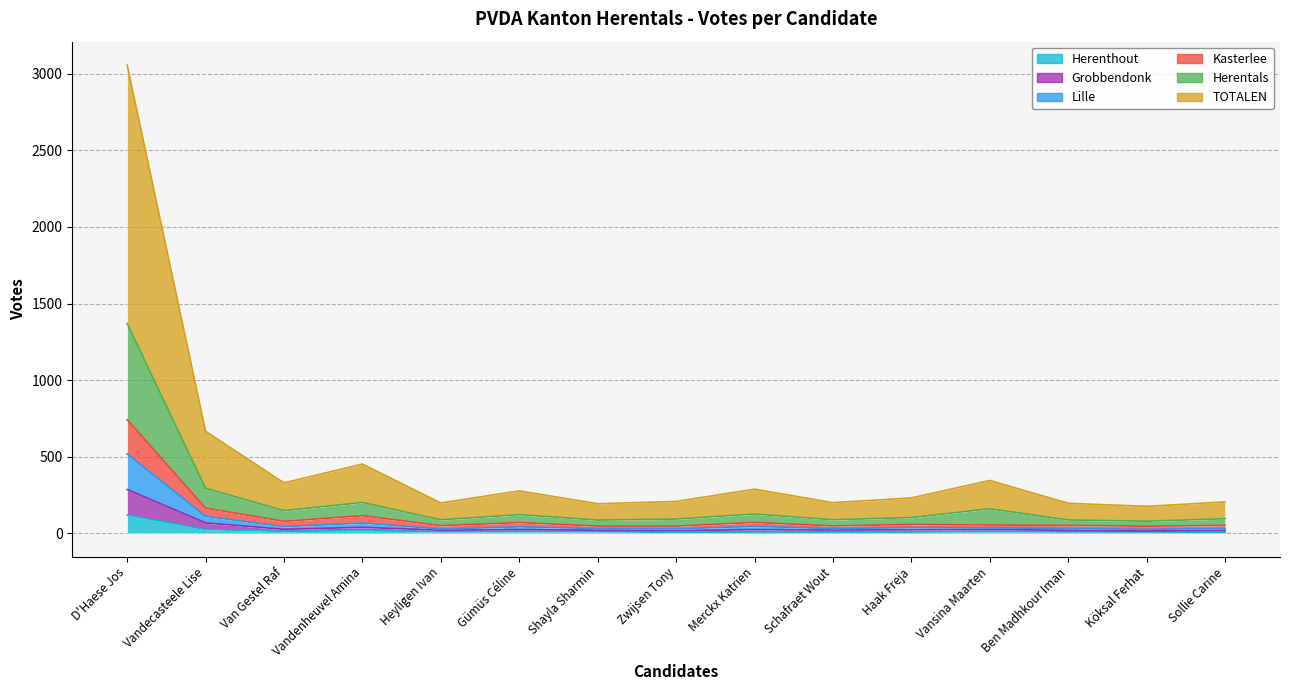

Where does the Kasterlee series first go above 54?

D'Haese Jos